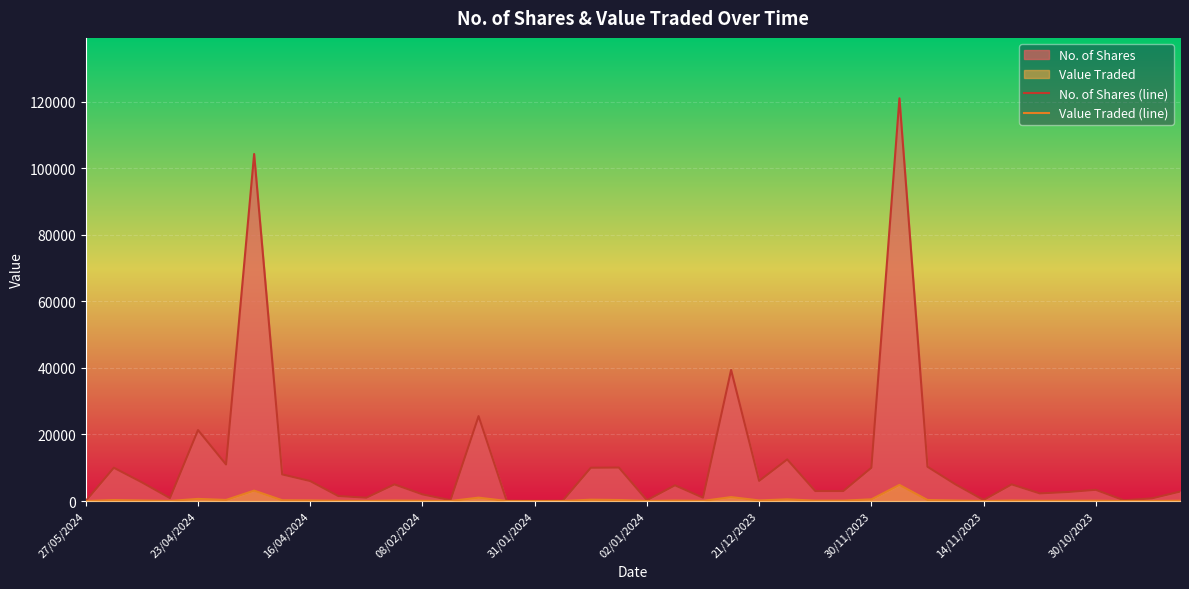

Reading left to right, what are all the values shown in this chart?

No. of Shares (line): 30	10000	5616	884	21312	10975	104244	8000	6000	1500	999	5000	2000	250	25499	100	50	100	10000	10061	250	4725	1000	39366	6050	12500	3000	3000	10000	120969	10300	5000	310	5000	2293	2707	3363	219	800	2829
Value Traded (line): 1	300	168	27	639	329	3127	240	180	60	30	150	80	8	1020	4	2	4	400	302	10	142	40	1181	182	500	120	120	500	4839	312	150	9	150	69	81	101	7	24	85